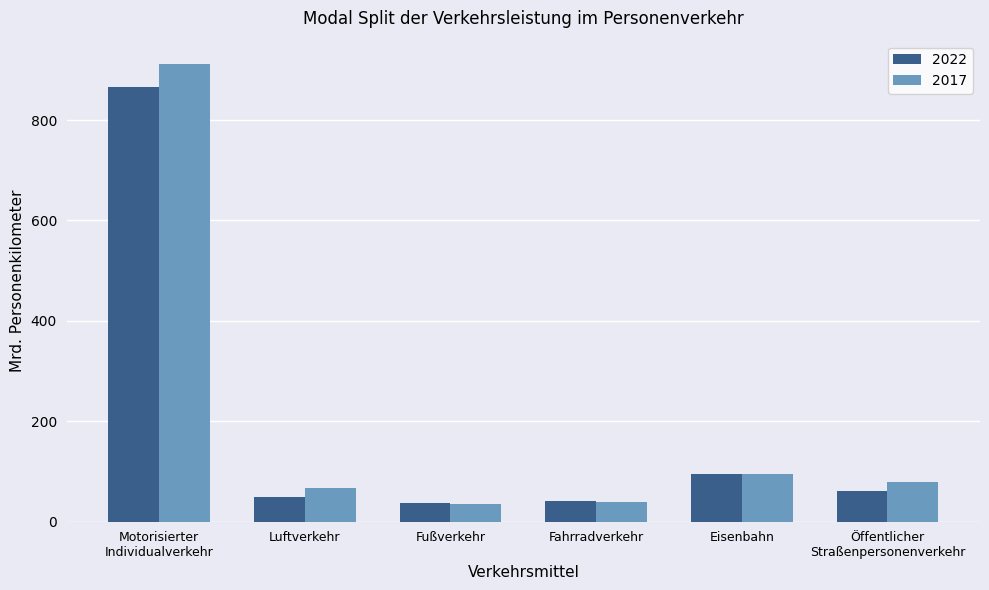

What is the sum of all 2017 values?

1229.6